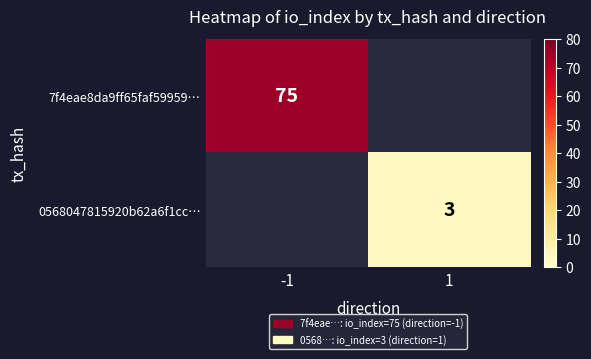

The value of 0568047815920b62a6f1cc… at 1 is 4. True or false?

False